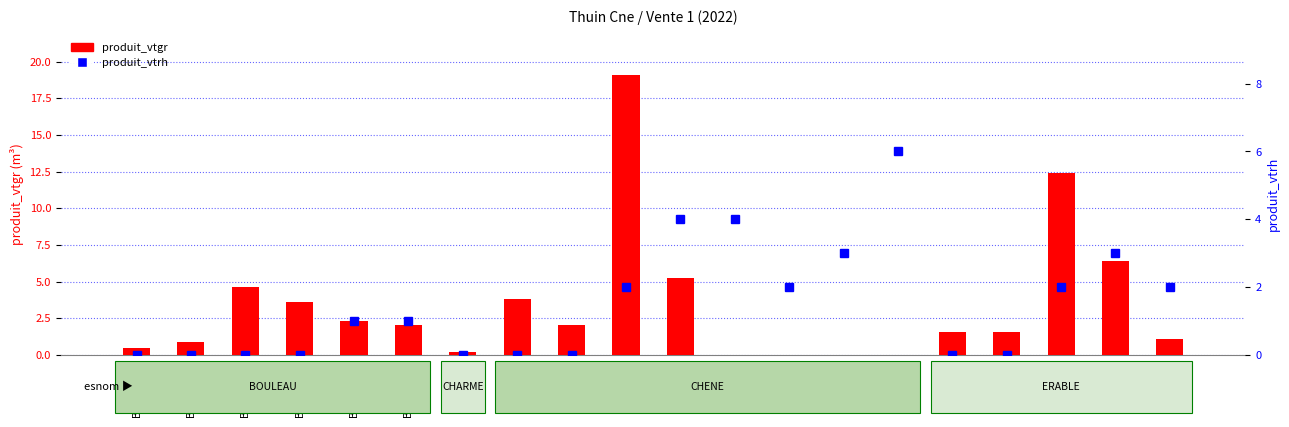

Which series has the largest total across all categories?

produit_vtgr